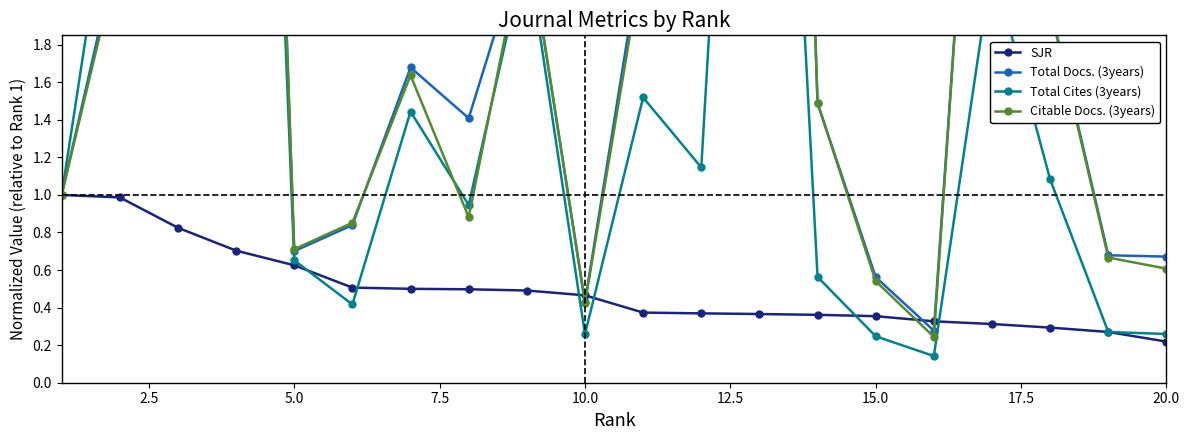

Rank the series by their maximum value, from highest to lowest.

Total Cites (3years), Citable Docs. (3years), Total Docs. (3years), SJR